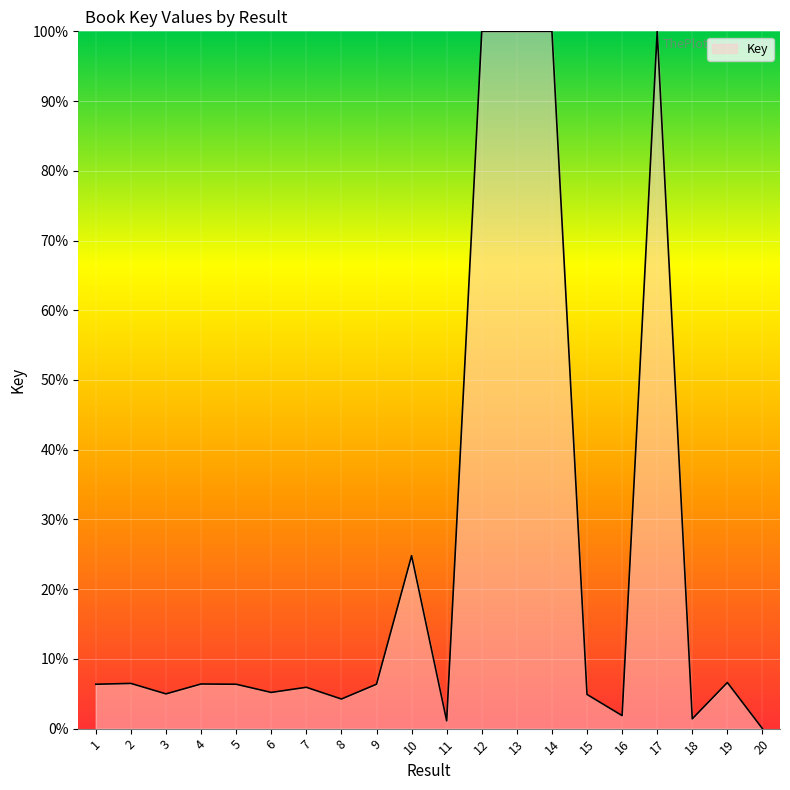

What is the change in value from 4 to 14?

+93.6